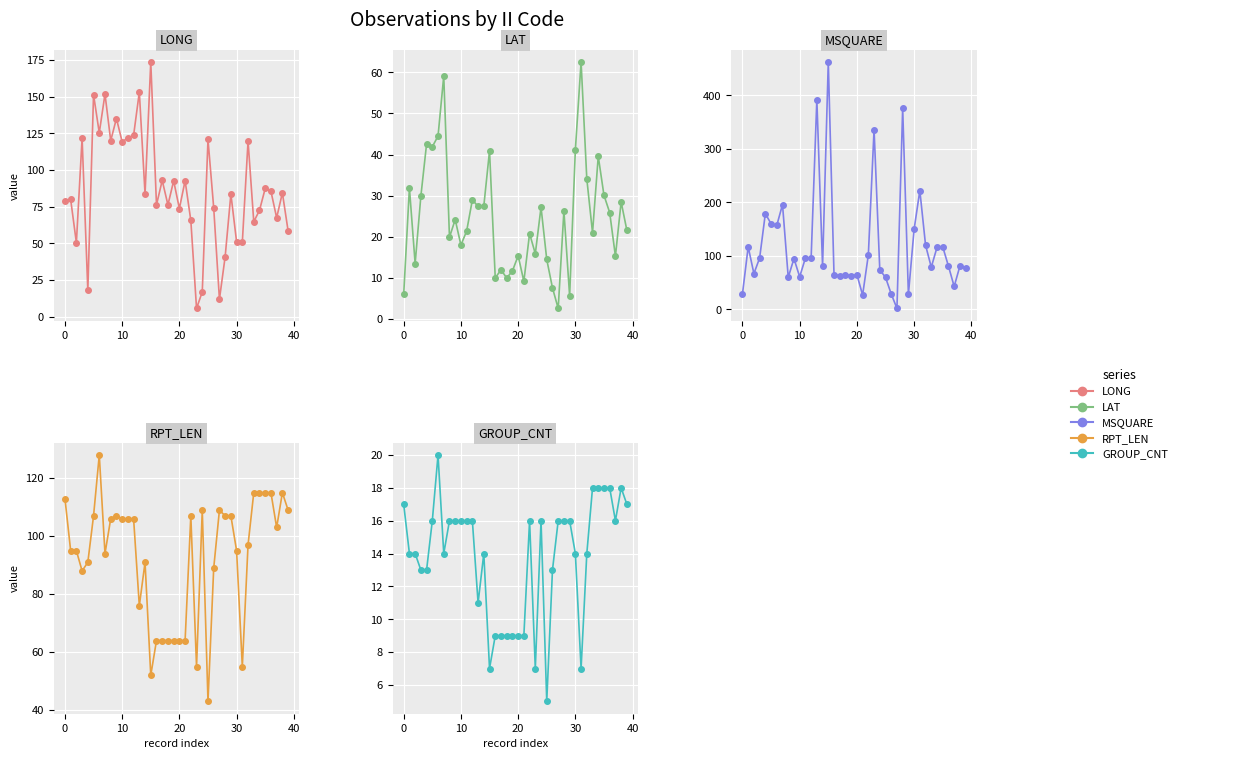

Where do MSQUARE and LAT first cross each other?

26 and 27